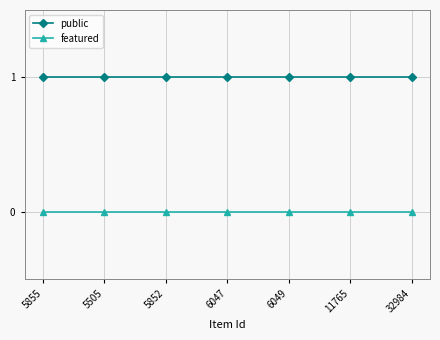

What is the label of the 4th point from the right?

6047